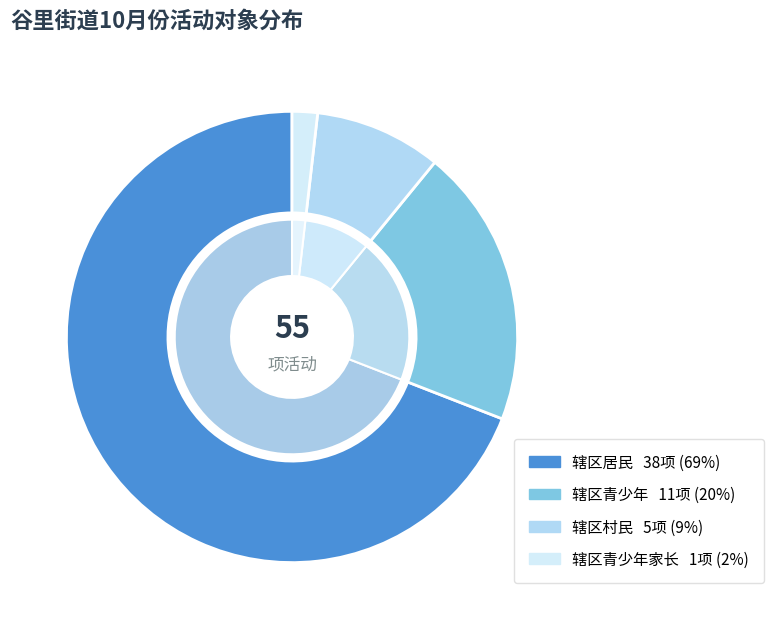

Is the sum of 辖区村民 and 辖区青少年家长 greater than half?

No